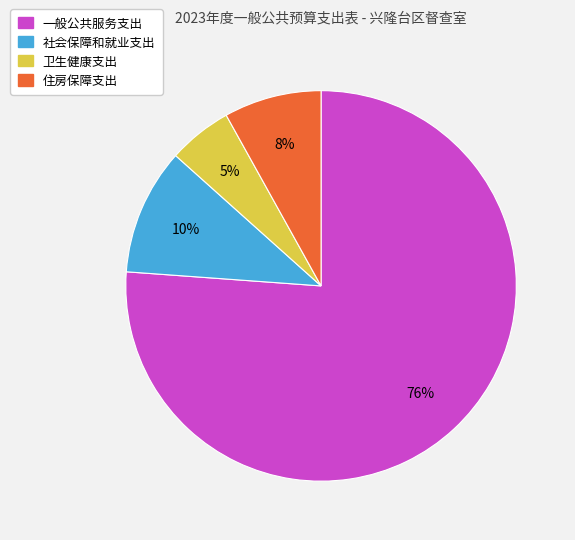

How many slices are in this pie chart?

4